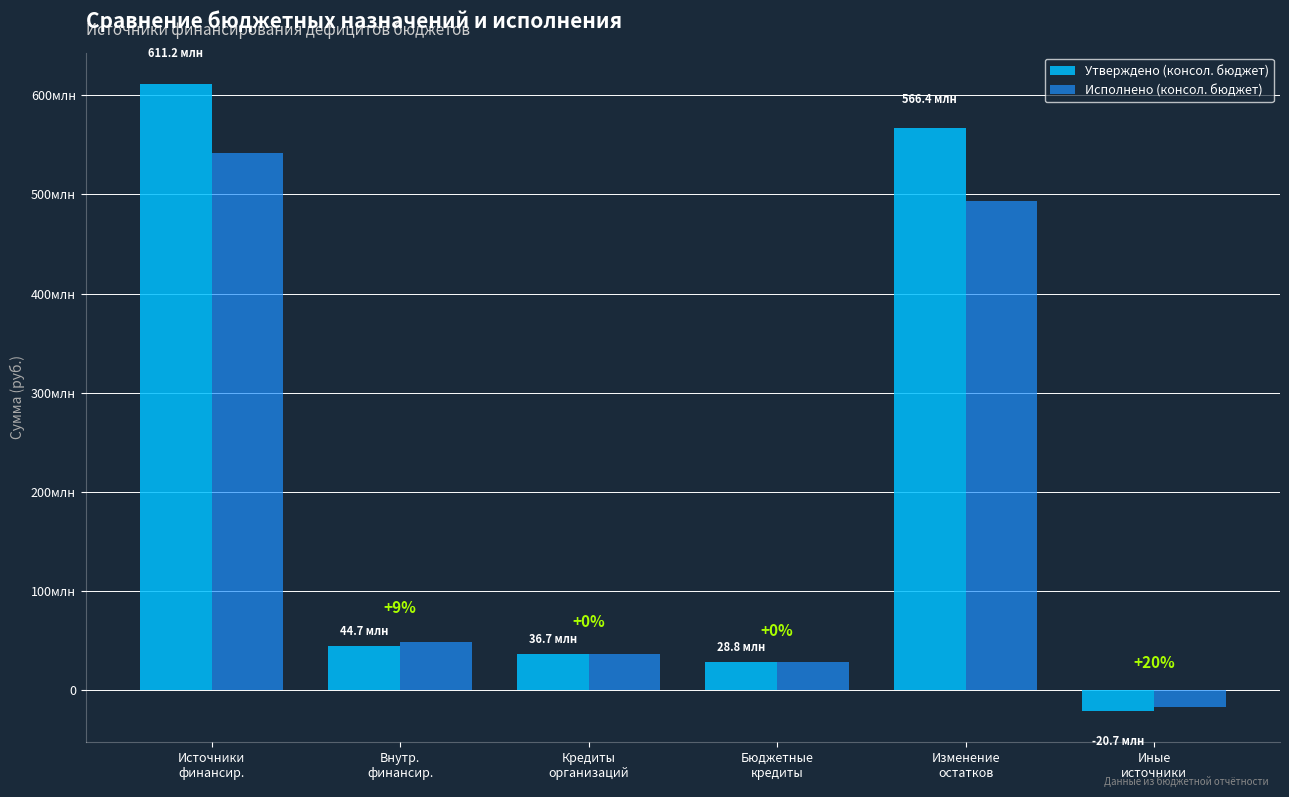

What is the sum of the Исполнено (консол. бюджет) values at Внутр.
финансир. and Бюджетные
кредиты?

77688094.6